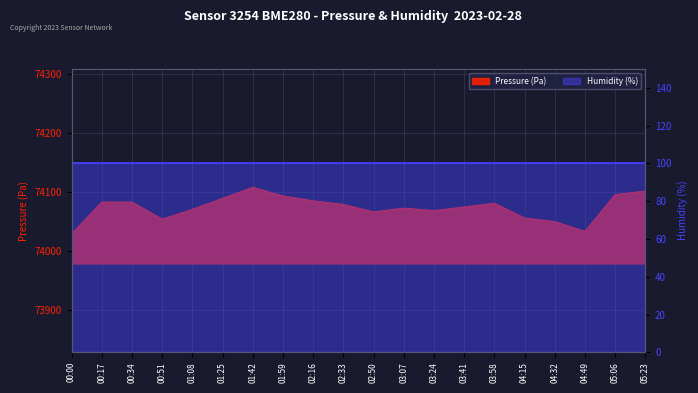

At which label is the value closest to 74068?

03:24